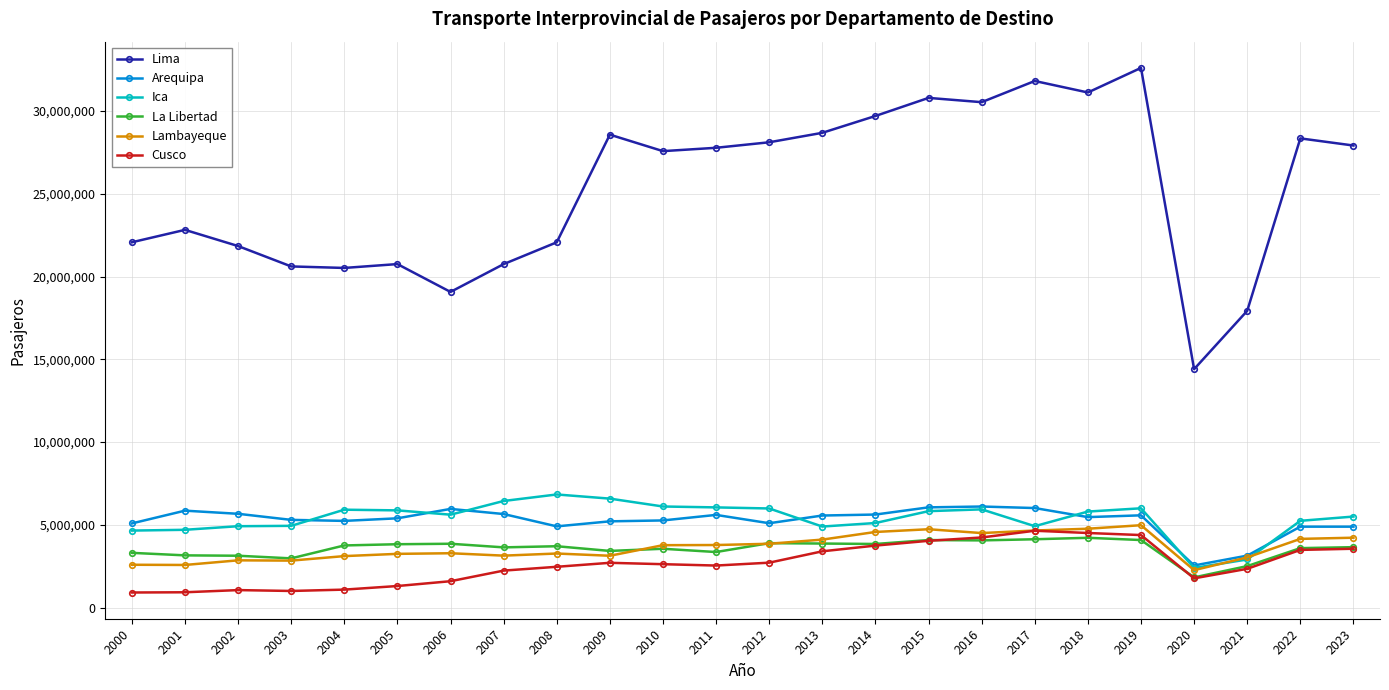

In Cusco, how many points are higher than both neighbors (excluding endpoints)?

3